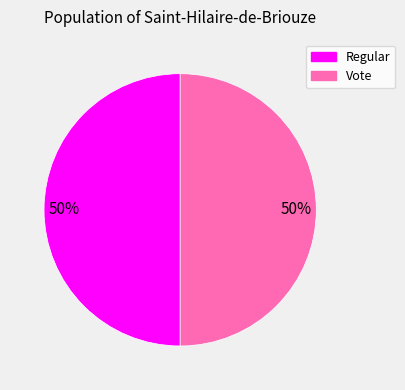

Is it true that Vote is 50% of the pie?

True